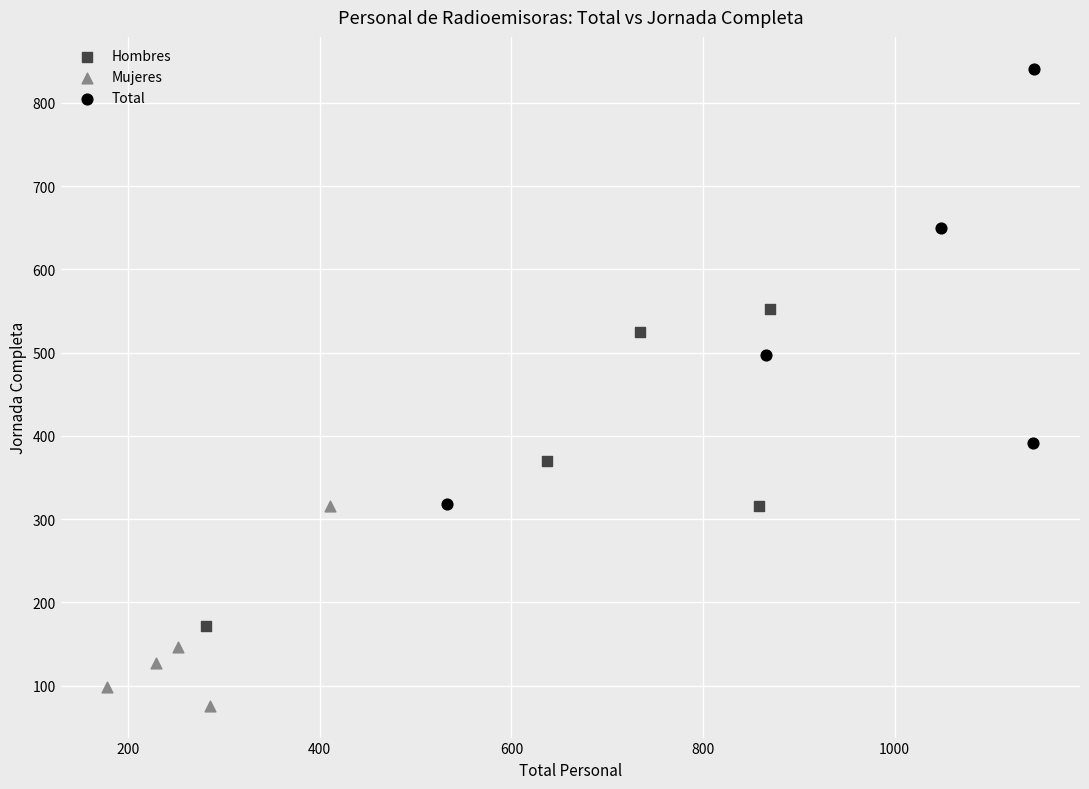

Which series reaches the maximum Y coordinate?

Total